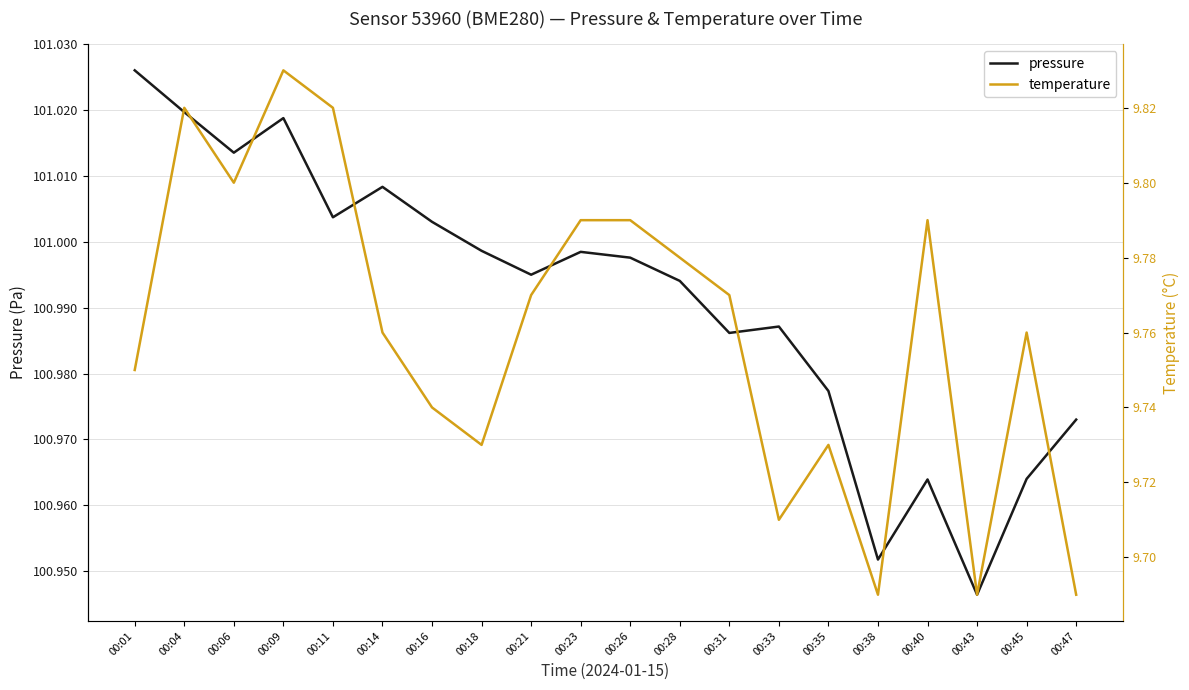

Where is temperature nearest to the value 9?

00:38